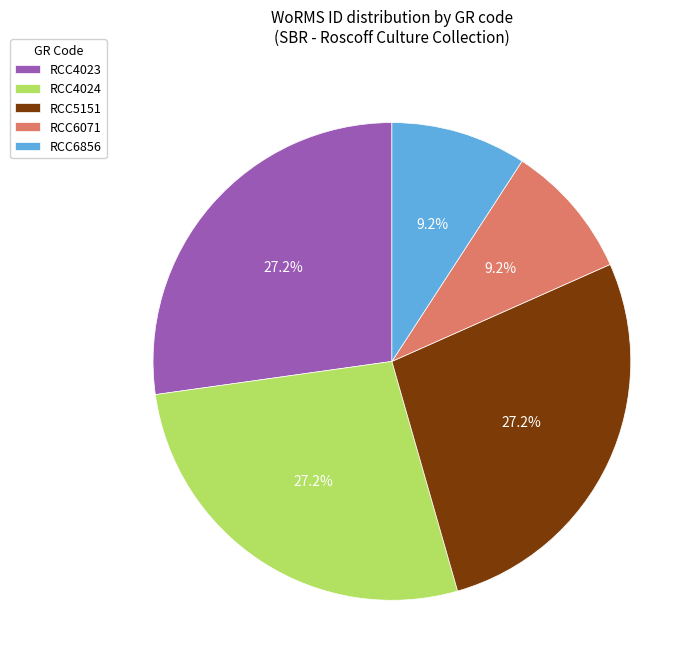

Which has a higher value, RCC6856 or RCC5151?

RCC5151